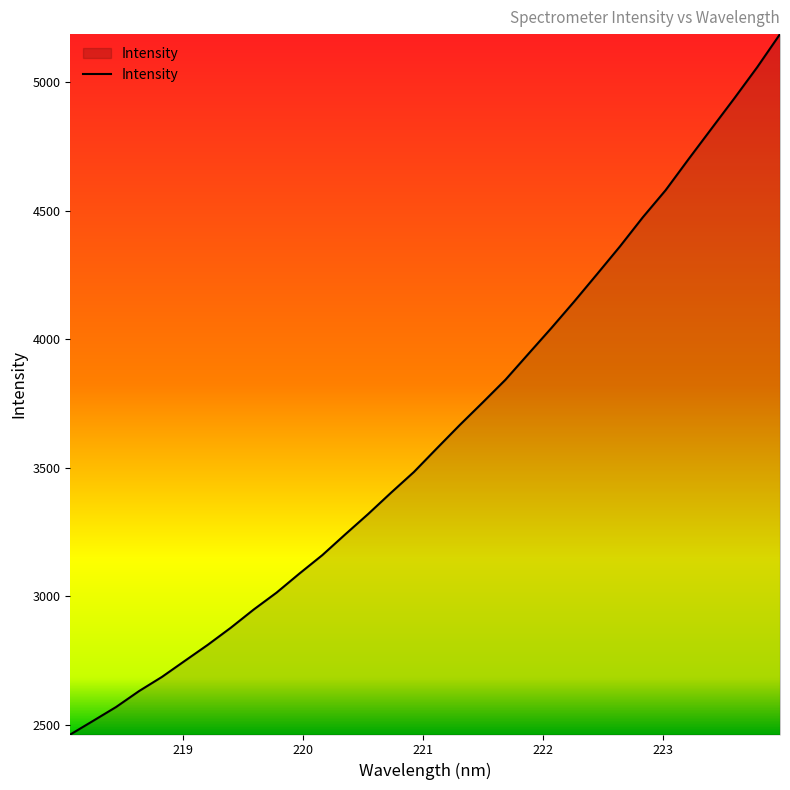

What is the difference between the maximum and minimum values?

2725.0